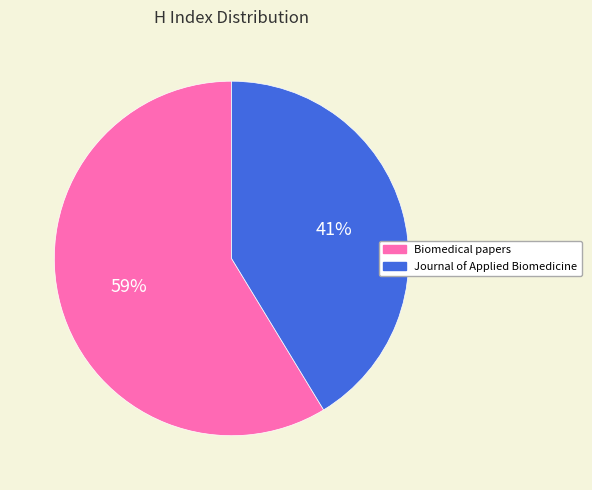

Approximately how many times larger is the value at Biomedical papers compared to Journal of Applied Biomedicine?

1.4